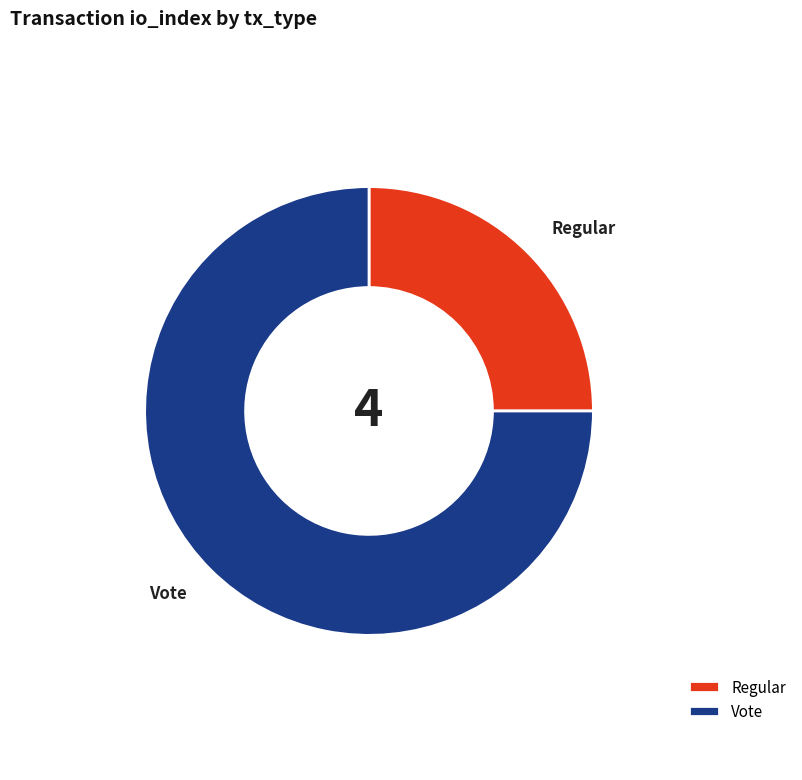

The Regular slice represents 25% of the pie. True or false?

True